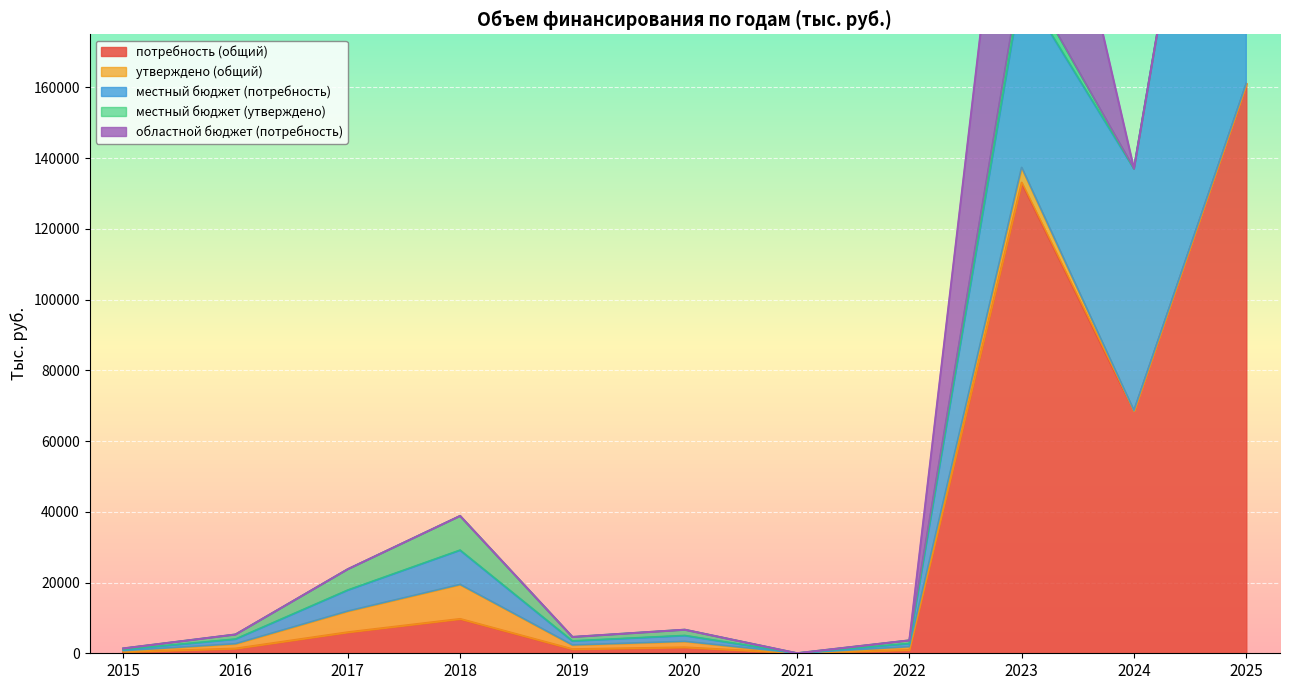

What is the spread (max minus min) of values at 2017?

5941.5